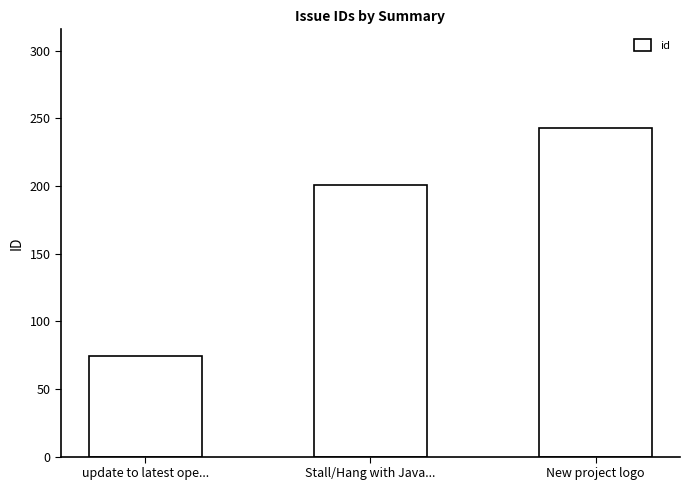

How many series are shown in this chart?

1